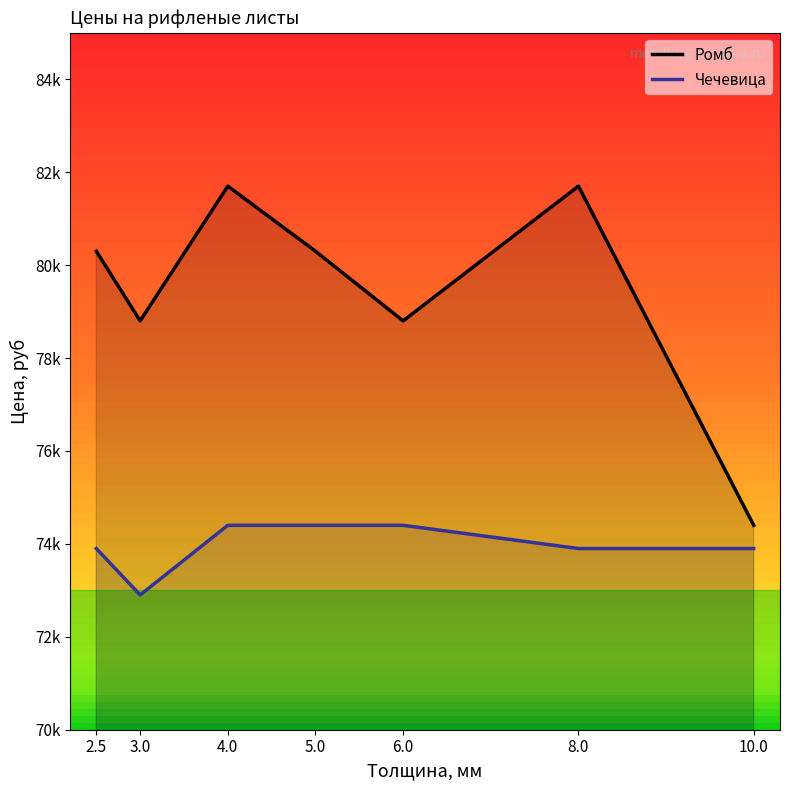

The value of Чечевица at 8.0 is 73900. True or false?

True